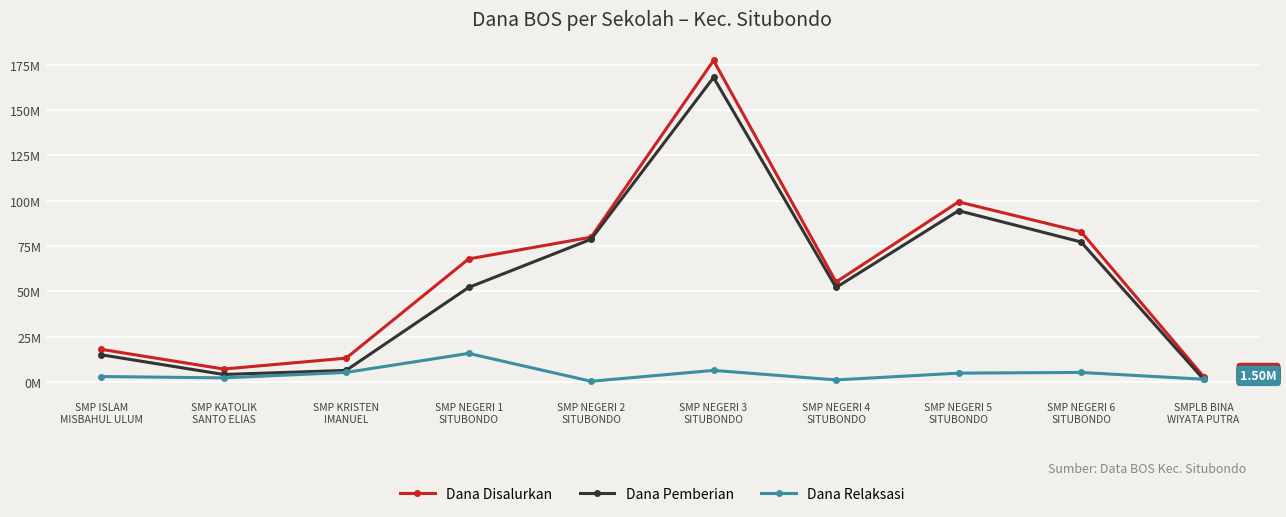

What position from the right is SMP KRISTEN
IMANUEL?

8